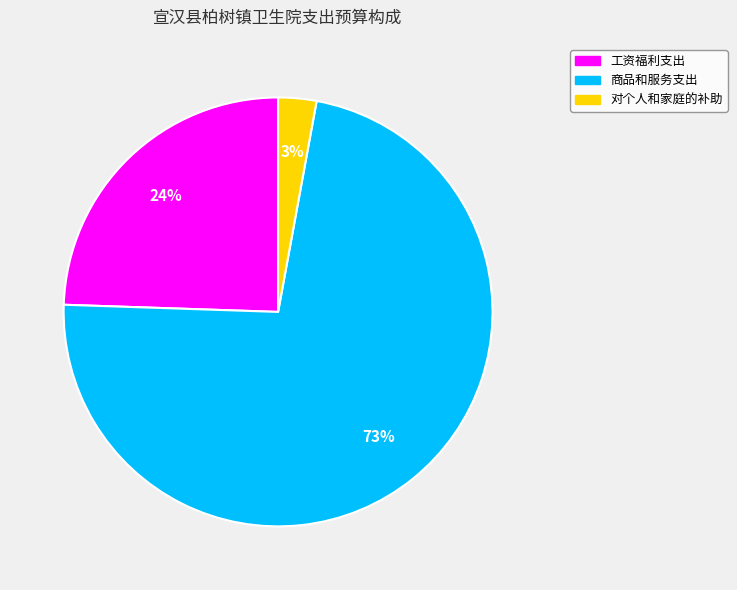

What is the ratio of the value at 对个人和家庭的补助 to the value at 工资福利支出?

0.1